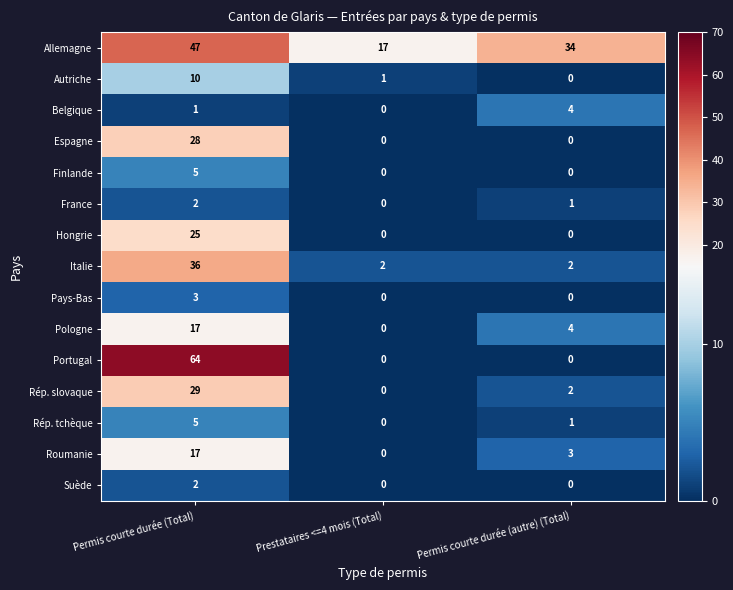

Is it true that Roumanie equals 0 at Prestataires <=4 mois (Total)?

True